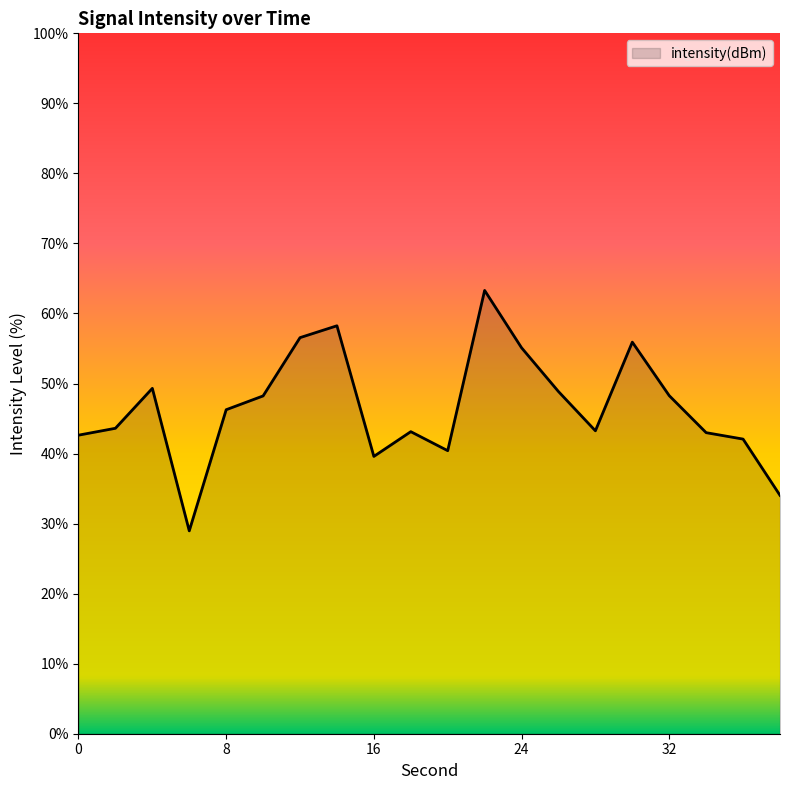

What is the smallest value displayed?

29.0